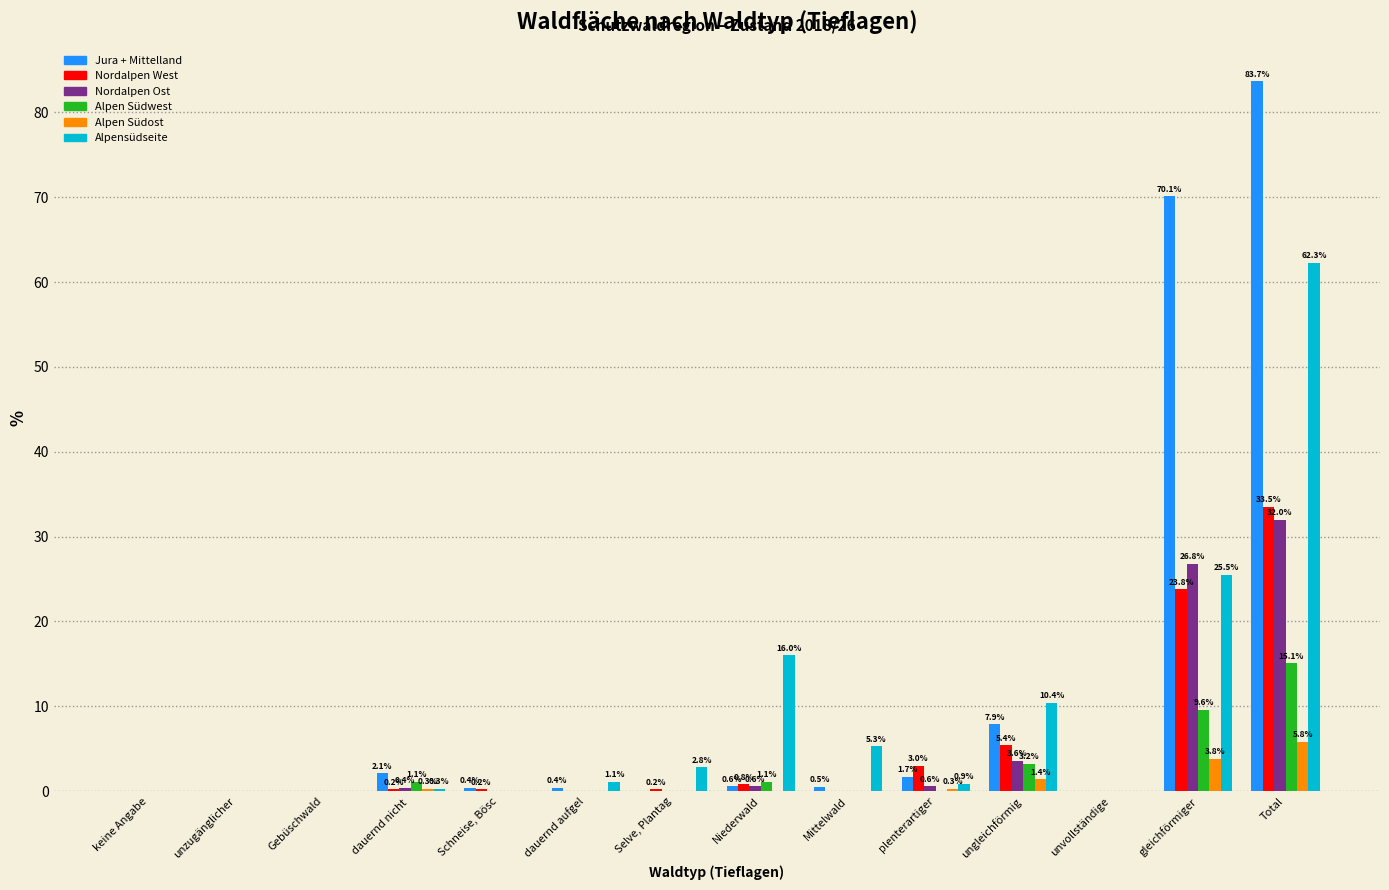

Reading right to left, transcribe all the data shown in this chart.

Jura + Mittelland: Total=83.7	gleichförmiger=70.1	unvollständige=0.0	ungleichförmig=7.9	plenterartiger=1.7	Mittelwald=0.5	Niederwald=0.6	Selve, Plantag=0.0	dauernd aufgel=0.4	Schneise, Bösc=0.4	dauernd nicht =2.1	Gebüschwald=0.0	unzugänglicher=0.0	keine Angabe=0.0
Nordalpen West: Total=33.5	gleichförmiger=23.8	unvollständige=0.0	ungleichförmig=5.4	plenterartiger=3.0	Mittelwald=0.0	Niederwald=0.8	Selve, Plantag=0.2	dauernd aufgel=0.0	Schneise, Bösc=0.2	dauernd nicht =0.2	Gebüschwald=0.0	unzugänglicher=0.0	keine Angabe=0.0
Nordalpen Ost: Total=32.0	gleichförmiger=26.8	unvollständige=0.0	ungleichförmig=3.6	plenterartiger=0.6	Mittelwald=0.0	Niederwald=0.6	Selve, Plantag=0.0	dauernd aufgel=0.0	Schneise, Bösc=0.0	dauernd nicht =0.4	Gebüschwald=0.0	unzugänglicher=0.0	keine Angabe=0.0
Alpen Südwest: Total=15.1	gleichförmiger=9.6	unvollständige=0.0	ungleichförmig=3.2	plenterartiger=0.0	Mittelwald=0.0	Niederwald=1.1	Selve, Plantag=0.0	dauernd aufgel=0.0	Schneise, Bösc=0.0	dauernd nicht =1.1	Gebüschwald=0.0	unzugänglicher=0.0	keine Angabe=0.0
Alpen Südost: Total=5.8	gleichförmiger=3.8	unvollständige=0.0	ungleichförmig=1.4	plenterartiger=0.3	Mittelwald=0.0	Niederwald=0.0	Selve, Plantag=0.0	dauernd aufgel=0.0	Schneise, Bösc=0.0	dauernd nicht =0.3	Gebüschwald=0.0	unzugänglicher=0.0	keine Angabe=0.0
Alpensüdseite: Total=62.3	gleichförmiger=25.5	unvollständige=0.0	ungleichförmig=10.4	plenterartiger=0.9	Mittelwald=5.3	Niederwald=16.0	Selve, Plantag=2.8	dauernd aufgel=1.1	Schneise, Bösc=0.0	dauernd nicht =0.3	Gebüschwald=0.0	unzugänglicher=0.0	keine Angabe=0.0